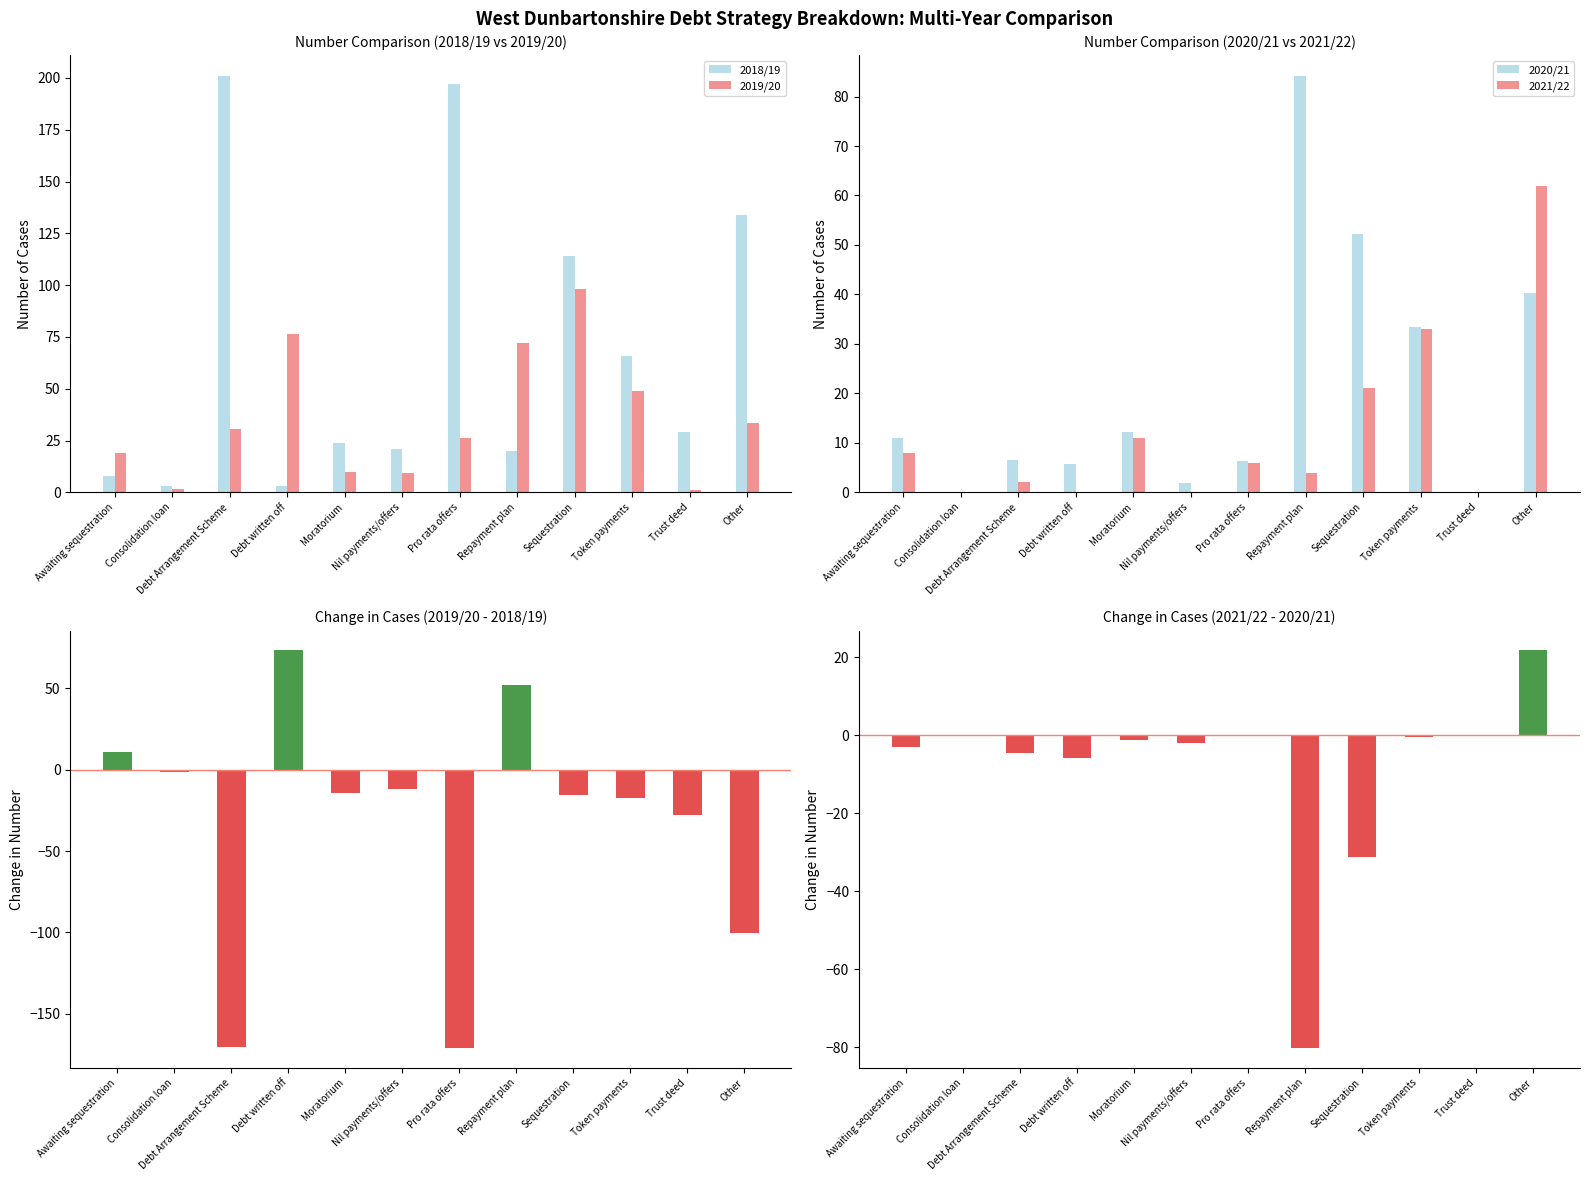

Which series has the widest spread of values?

Change 2019/20 - 2018/19